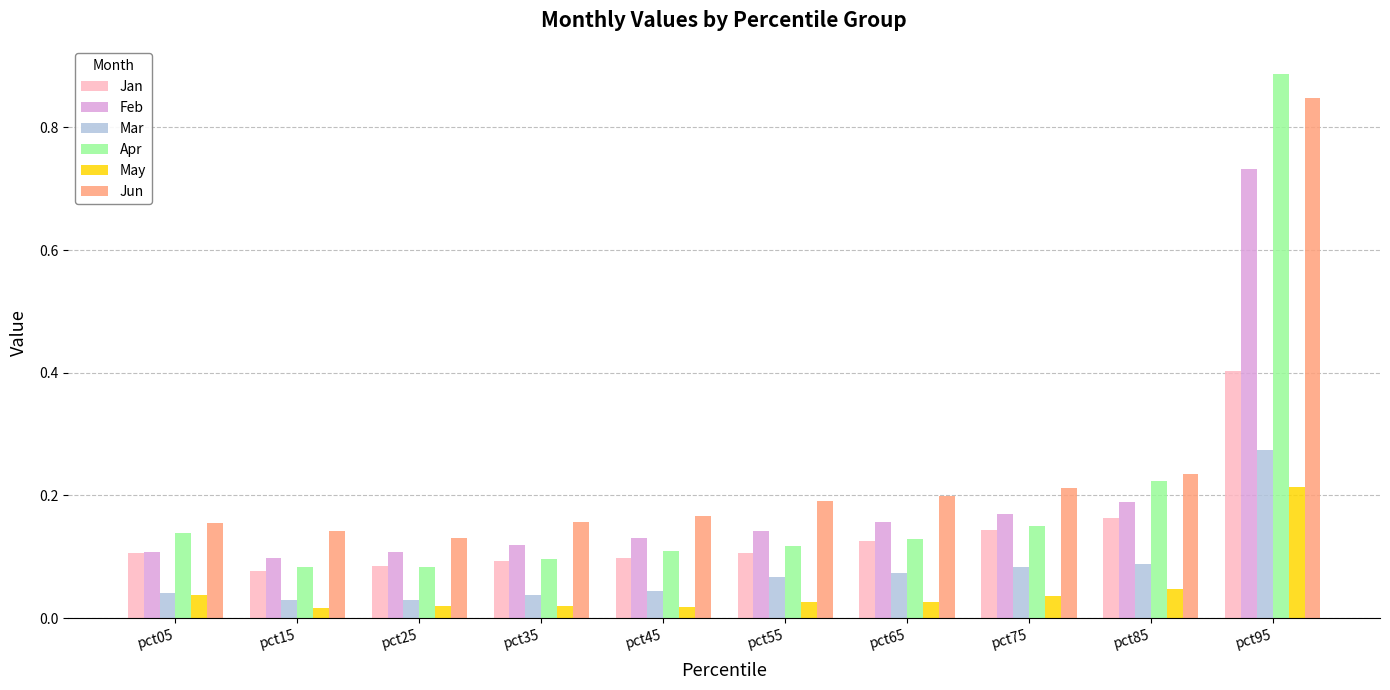

How many Mar values are between 0 and 1?

10